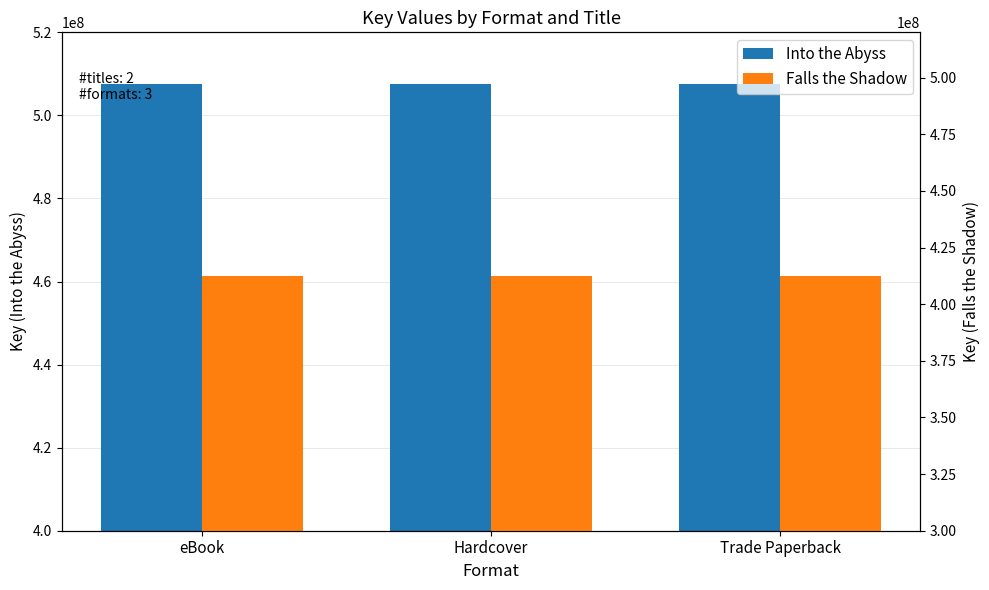

True or false: Falls the Shadow has a value of 412325254 at eBook.

True